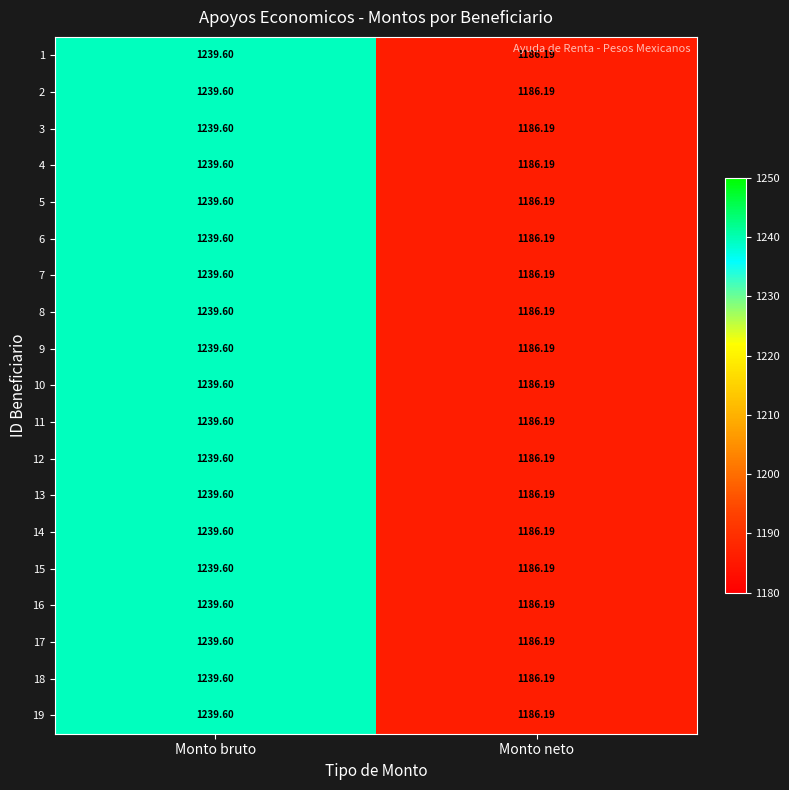

Which label corresponds to the smallest value in the chart?

Monto neto